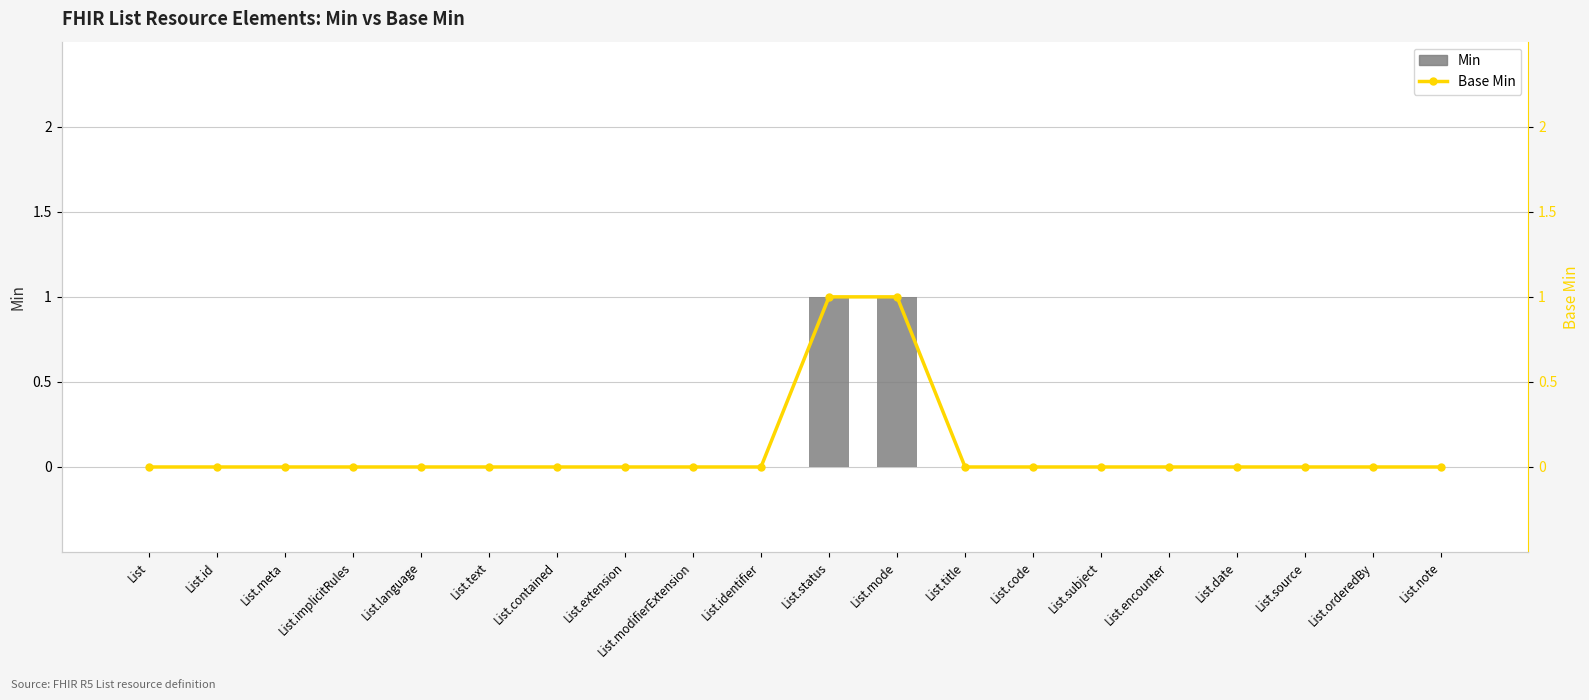

The value of Base Min at List.note is 0. True or false?

False